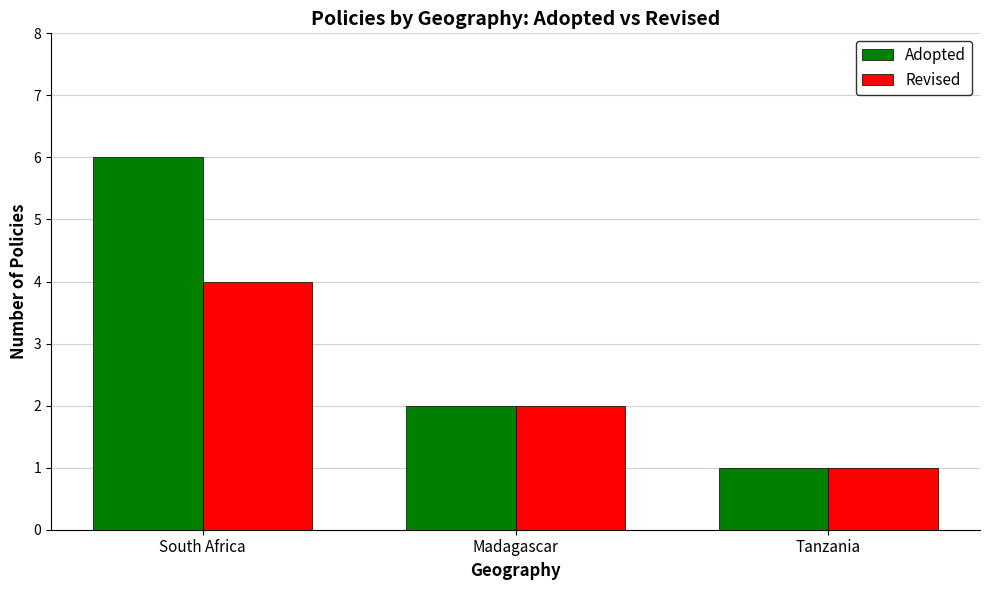

What is the value of the Revised bar at the 1st from the left?

4